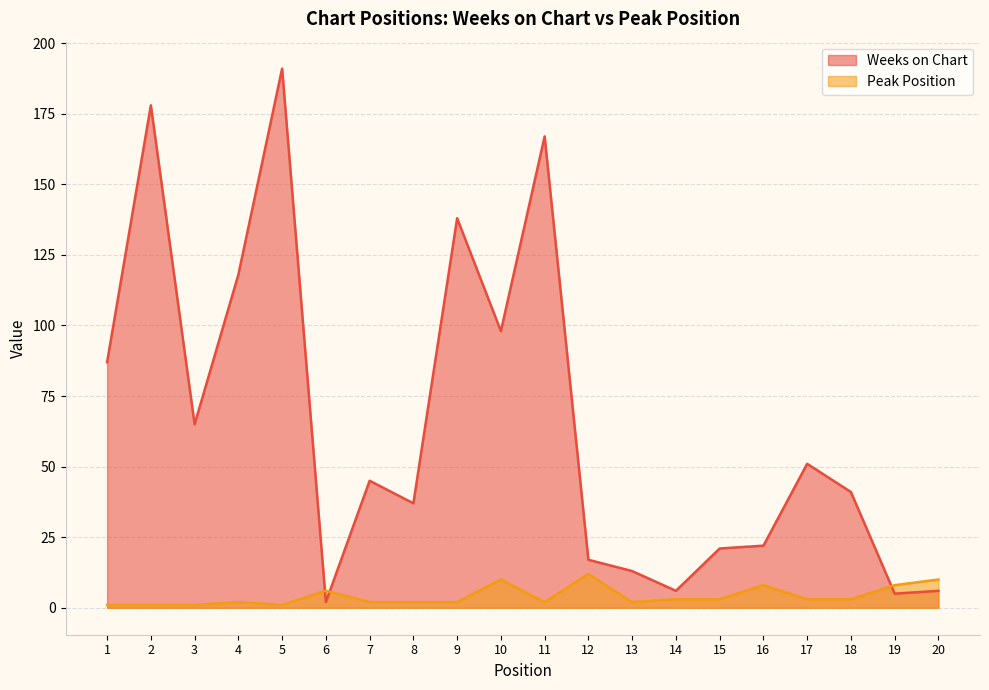

What are all the series names shown in the legend?

Weeks on Chart, Peak Position